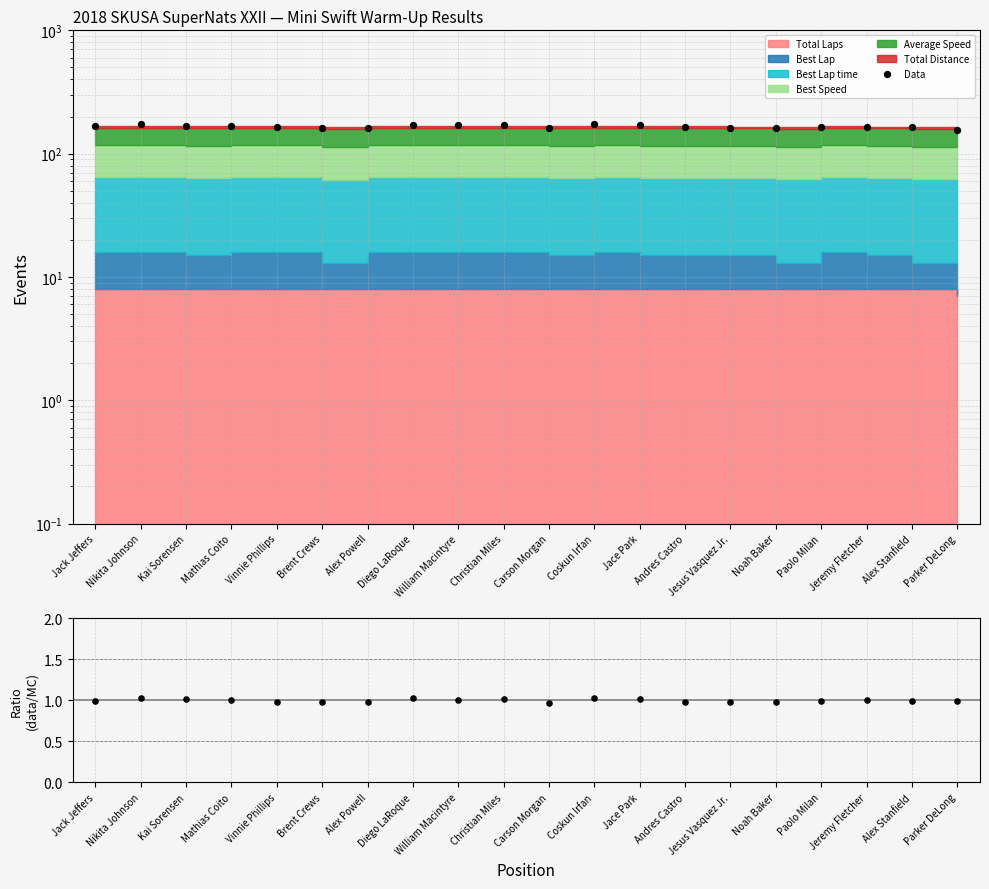

Which series has the largest total across all categories?

Data